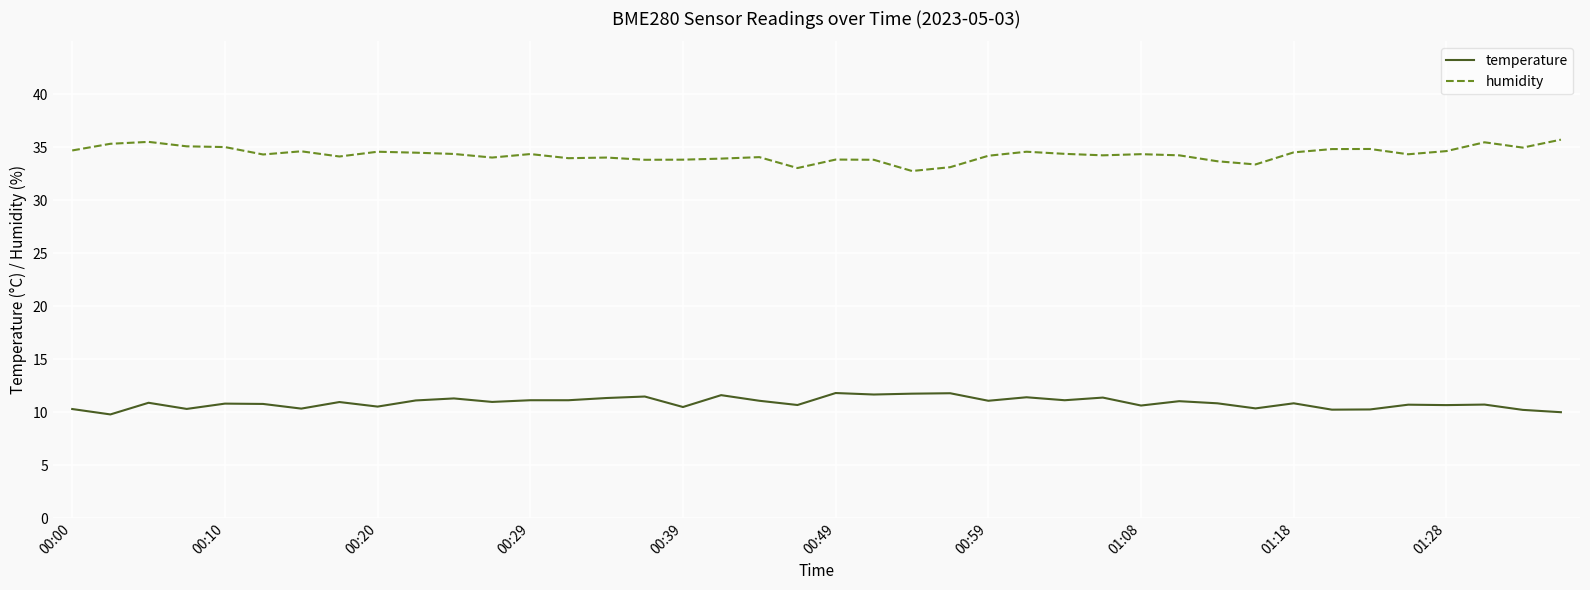

True or false: humidity and temperature intersect in this chart.

False